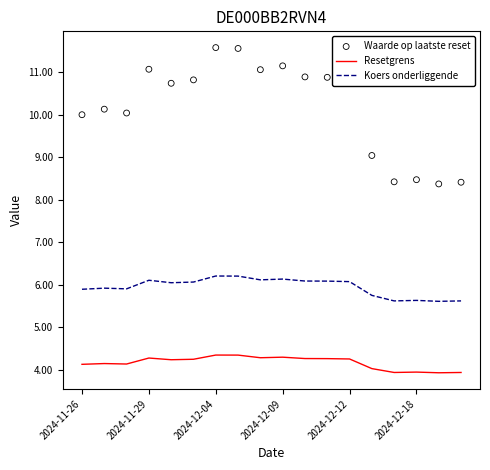

Which series reaches the maximum Y coordinate?

Waarde op laatste reset